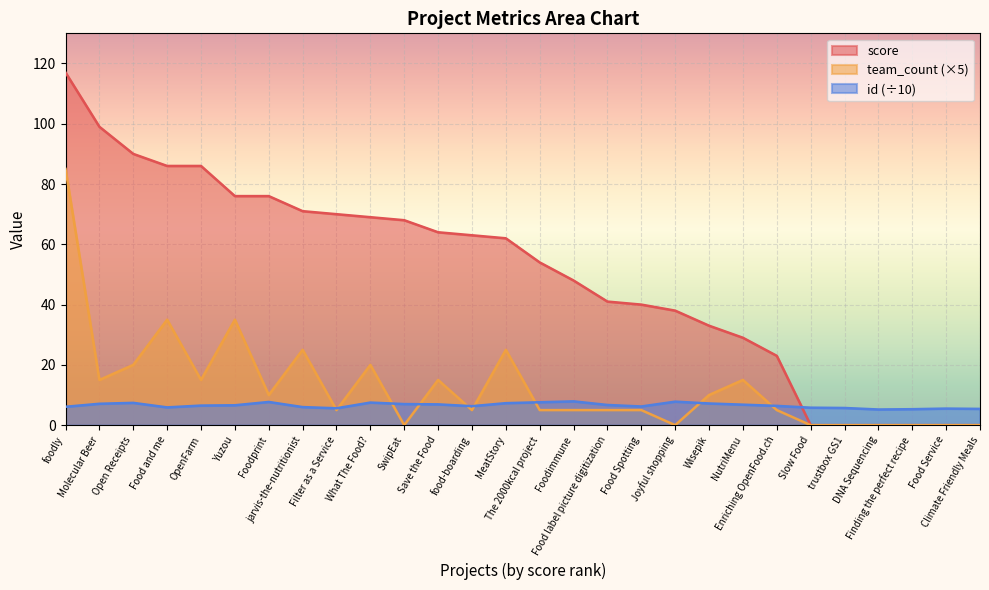

Reading left to right, what are all the values shown in this chart?

score: foodly=117.0	Molecular Beer=99.0	Open Receipts=90.0	Food and me=86.0	OpenFarm=86.0	Yuzou=76.0	Foodprint=76.0	jarvis-the-nutritionist=71.0	Filter as a Service=70.0	What The Food?=69.0	SwipEat=68.0	Save the Food=64.0	food-boarding=63.0	MeatStory=62.0	The 2000kcal project=54.0	Foodimmune=48.0	Food label picture digitization=41.0	Food Spotting=40.0	Joyful shopping=38.0	Wisepik=33.0	NutriMenu=29.0	Enriching OpenFood.ch=23.0	Slow Food=0.0	trustbox GS1=0.0	DNA Sequencing=0.0	Finding the perfect recipe=0.0	Food Service=0.0	Climate Friendly Meals=0.0
team_count: foodly=85.0	Molecular Beer=15.0	Open Receipts=20.0	Food and me=35.0	OpenFarm=15.0	Yuzou=35.0	Foodprint=10.0	jarvis-the-nutritionist=25.0	Filter as a Service=5.0	What The Food?=20.0	SwipEat=0.0	Save the Food=15.0	food-boarding=5.0	MeatStory=25.0	The 2000kcal project=5.0	Foodimmune=5.0	Food label picture digitization=5.0	Food Spotting=5.0	Joyful shopping=0.0	Wisepik=10.0	NutriMenu=15.0	Enriching OpenFood.ch=5.0	Slow Food=0.0	trustbox GS1=0.0	DNA Sequencing=0.0	Finding the perfect recipe=0.0	Food Service=0.0	Climate Friendly Meals=0.0
id: foodly=6.1	Molecular Beer=7.1	Open Receipts=7.4	Food and me=5.9	OpenFarm=6.5	Yuzou=6.6	Foodprint=7.7	jarvis-the-nutritionist=6.0	Filter as a Service=5.6	What The Food?=7.5	SwipEat=7.0	Save the Food=6.9	food-boarding=6.3	MeatStory=7.3	The 2000kcal project=7.6	Foodimmune=7.9	Food label picture digitization=6.7	Food Spotting=6.2	Joyful shopping=7.8	Wisepik=7.2	NutriMenu=6.8	Enriching OpenFood.ch=6.4	Slow Food=5.8	trustbox GS1=5.7	DNA Sequencing=5.2	Finding the perfect recipe=5.3	Food Service=5.5	Climate Friendly Meals=5.4